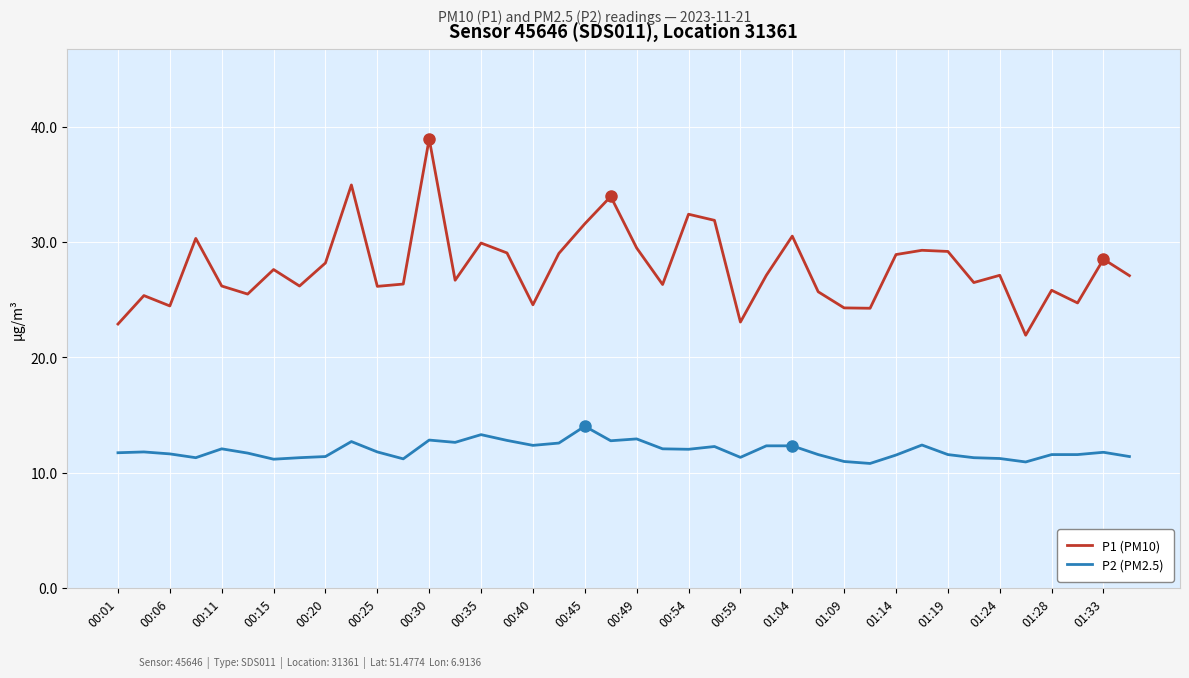

True or false: P2 (PM2.5) and P1 (PM10) cross at least once.

False